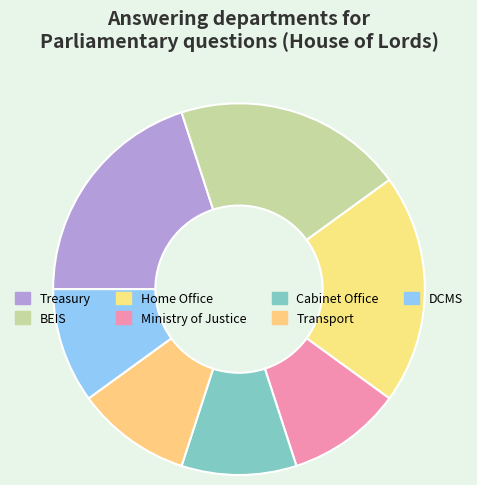

Is it true that Cabinet Office is 10% of the pie?

True